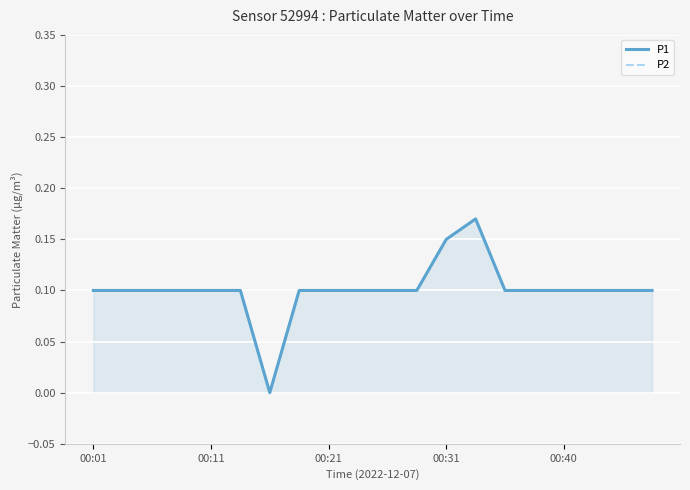

True or false: P1 and P2 cross at least once.

False